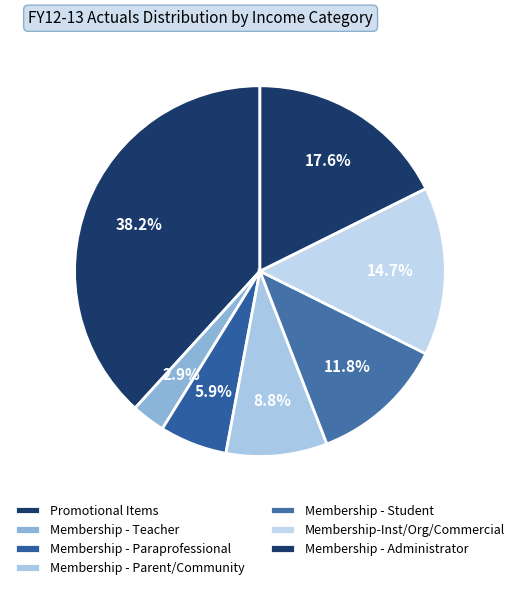

Do Membership - Parent/Community and Membership - Student together represent more than half of the pie?

No